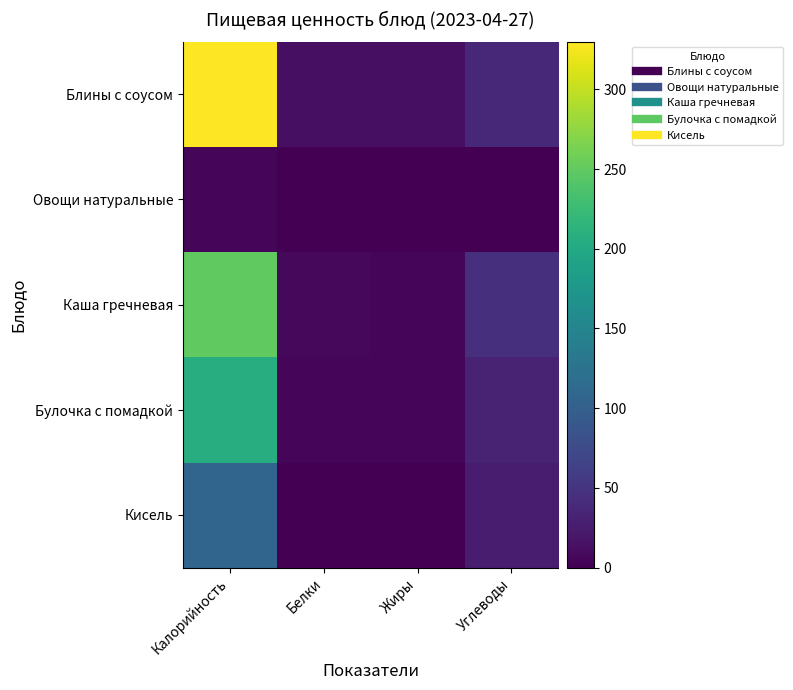

What is the spread (max minus min) of values at Калорийность?

325.2